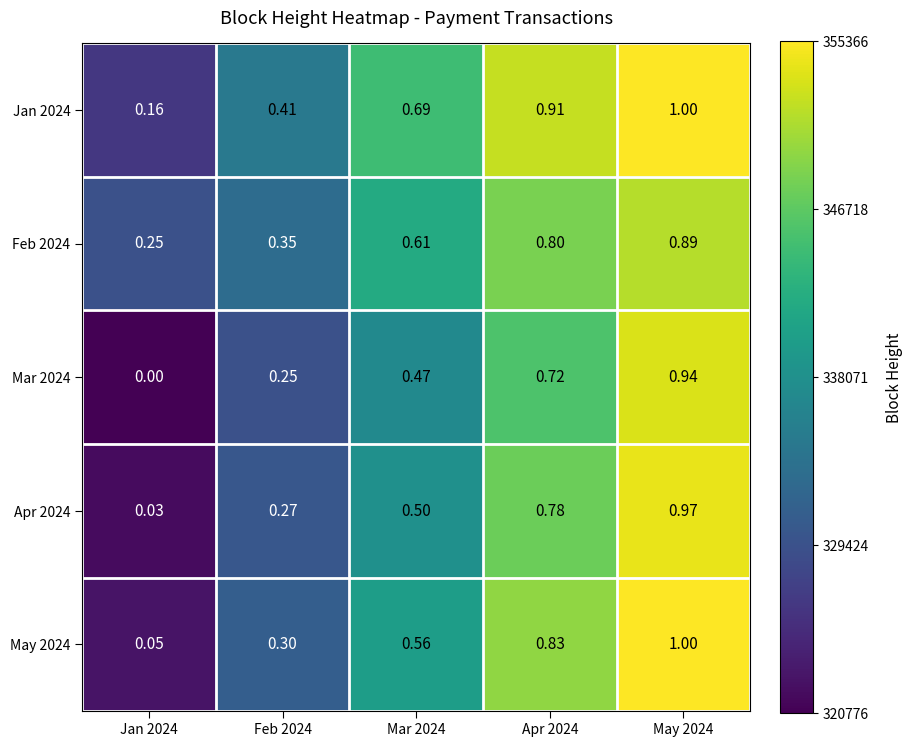

Is the value of Apr 2024 at Jan 2024 greater than the value of Feb 2024 at May 2024?

No